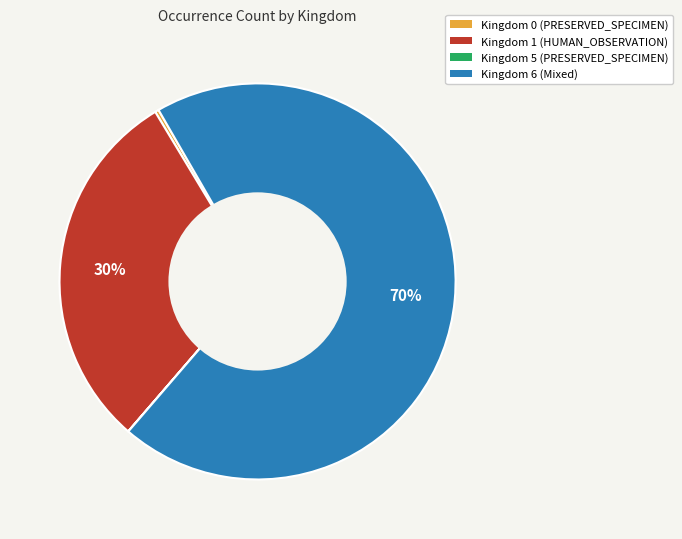

Does any single category account for the majority?

Yes